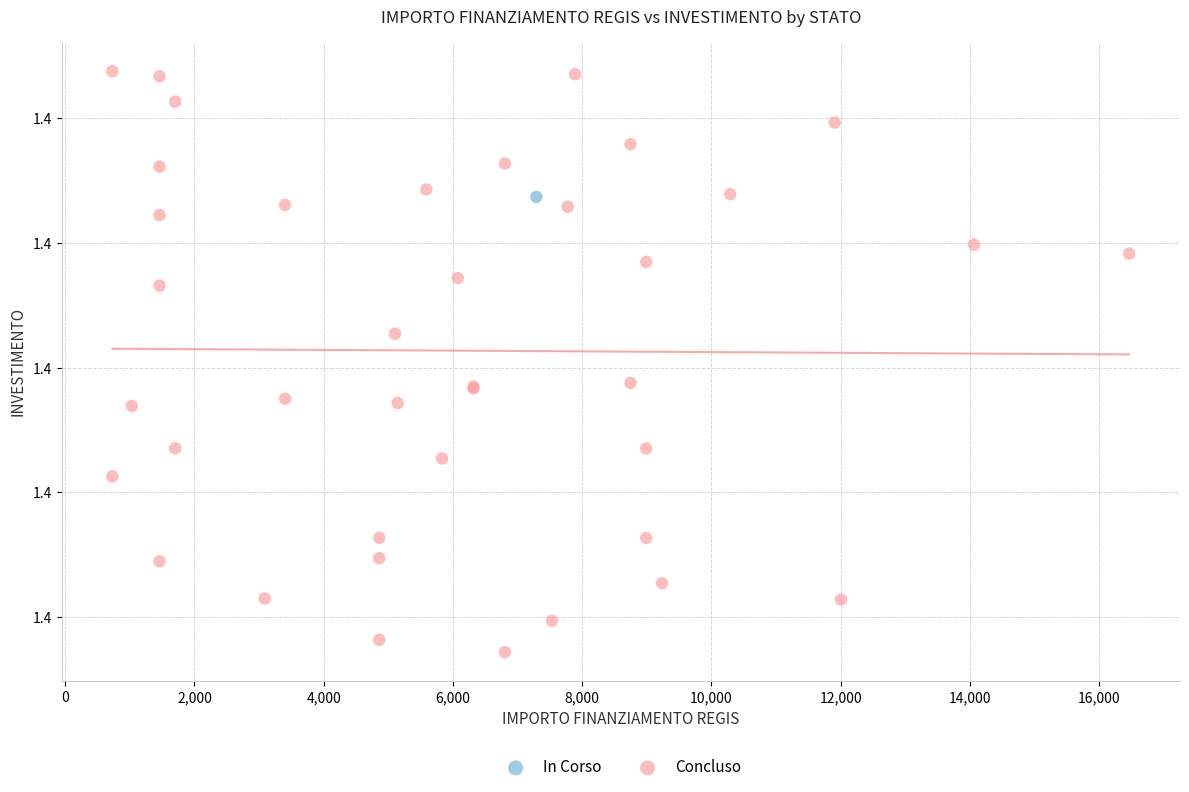

What are all the series names shown in the legend?

In Corso, Concluso